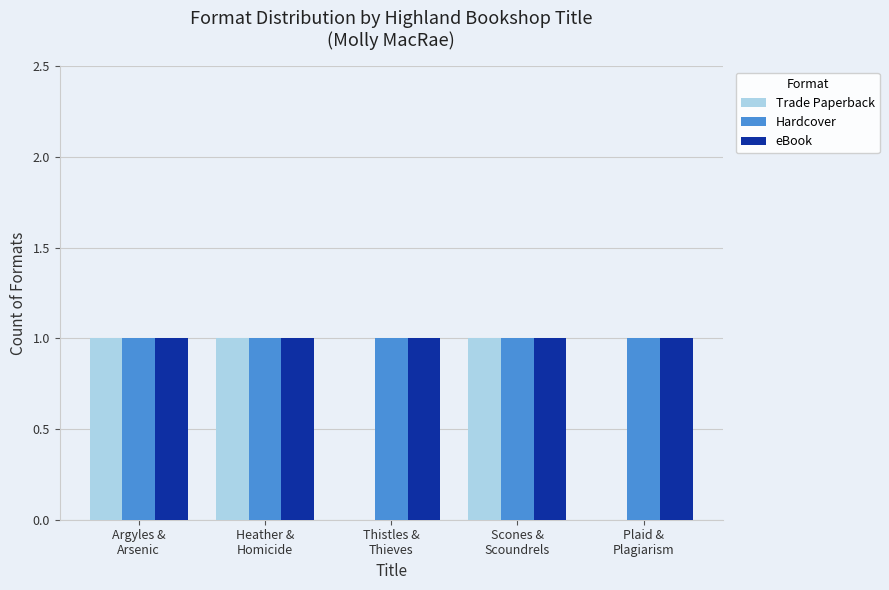

The Trade Paperback series shows 0 at Plaid &
Plagiarism. True or false?

True